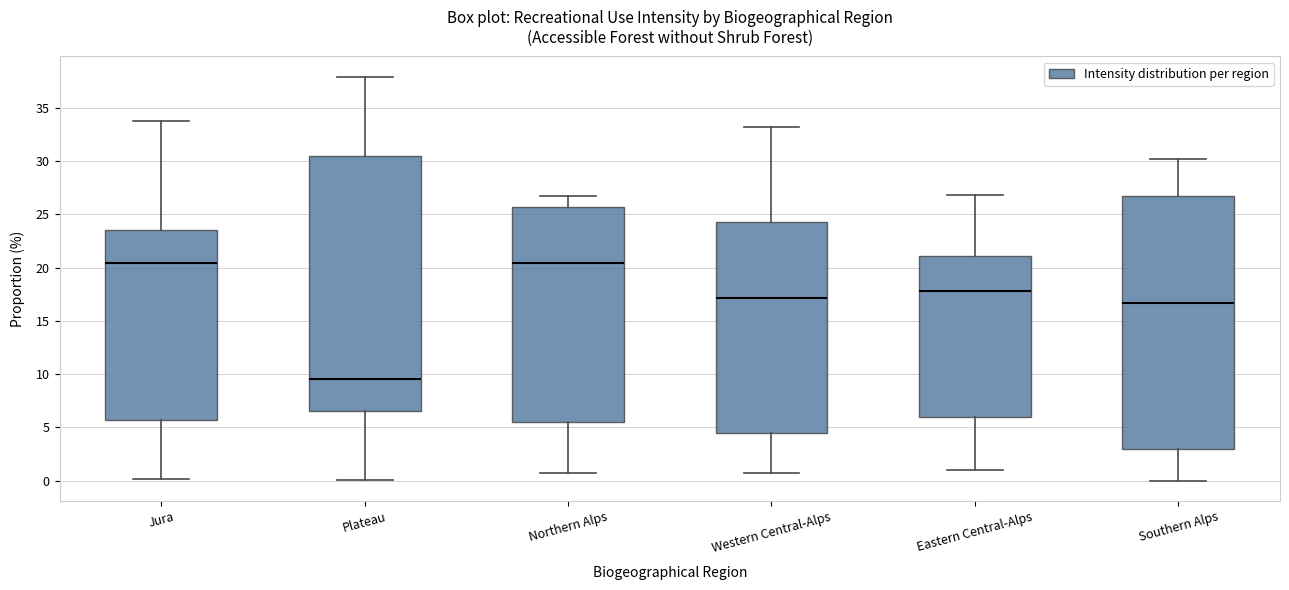

Reading left to right, transcribe this box plot: for each box, give where its median line is, the range the box spans, and where its two whiskers end, as read against the y-axis. The values are not printed on the chart, so give them approximately, as read against the axis.

Jura: median 20.5, box 5.5 to 23.5, whiskers 0.0 to 33.5
Plateau: median 9.5, box 6.5 to 30.5, whiskers 0.0 to 38.0
Northern Alps: median 20.5, box 5.5 to 25.5, whiskers 0.5 to 26.5
Western Central-Alps: median 17.0, box 4.5 to 24.5, whiskers 0.5 to 33.0
Eastern Central-Alps: median 18.0, box 6.0 to 21.0, whiskers 1.0 to 27.0
Southern Alps: median 16.5, box 3.0 to 26.5, whiskers 0.0 to 30.0